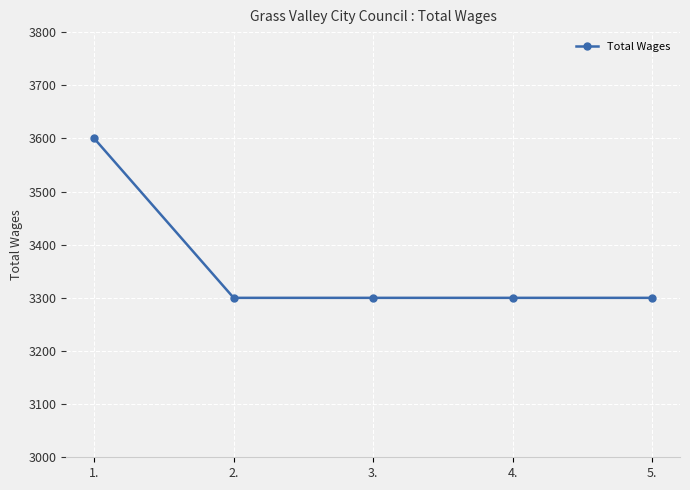

What is the smallest value displayed?

3300